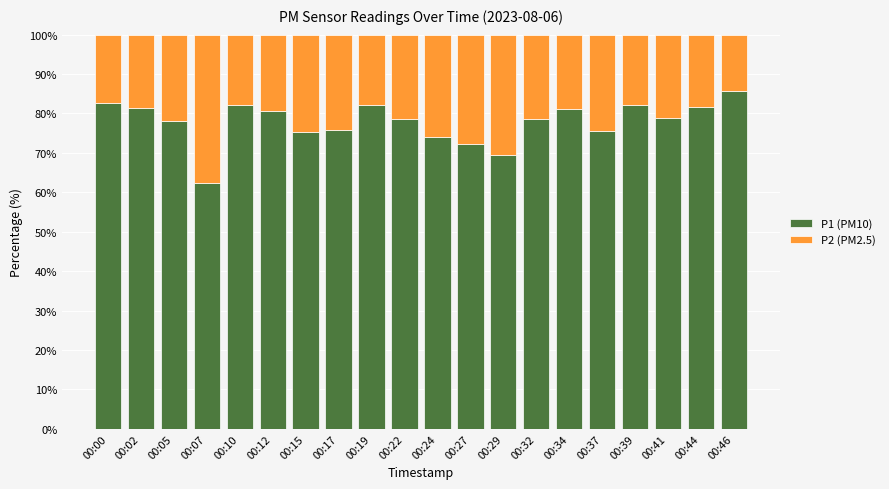

At which label does P1 (PM10) reach its minimum?

00:07